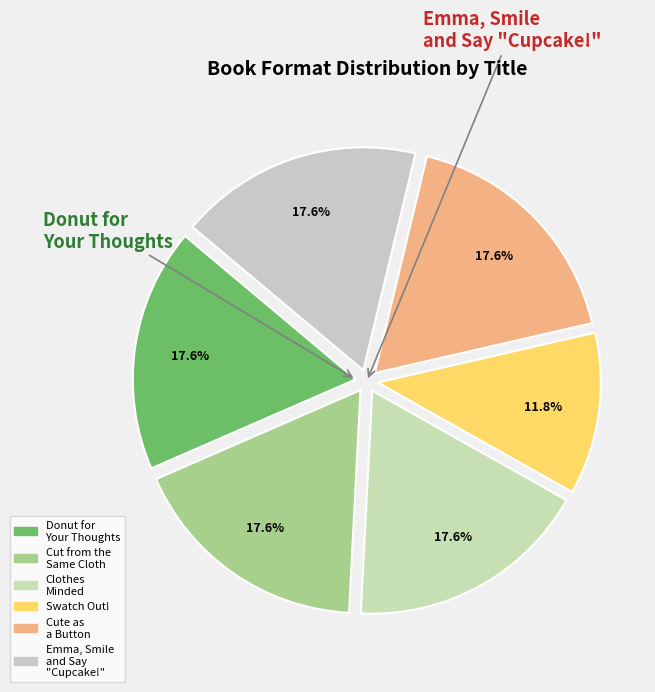

How many slices are in this pie chart?

6